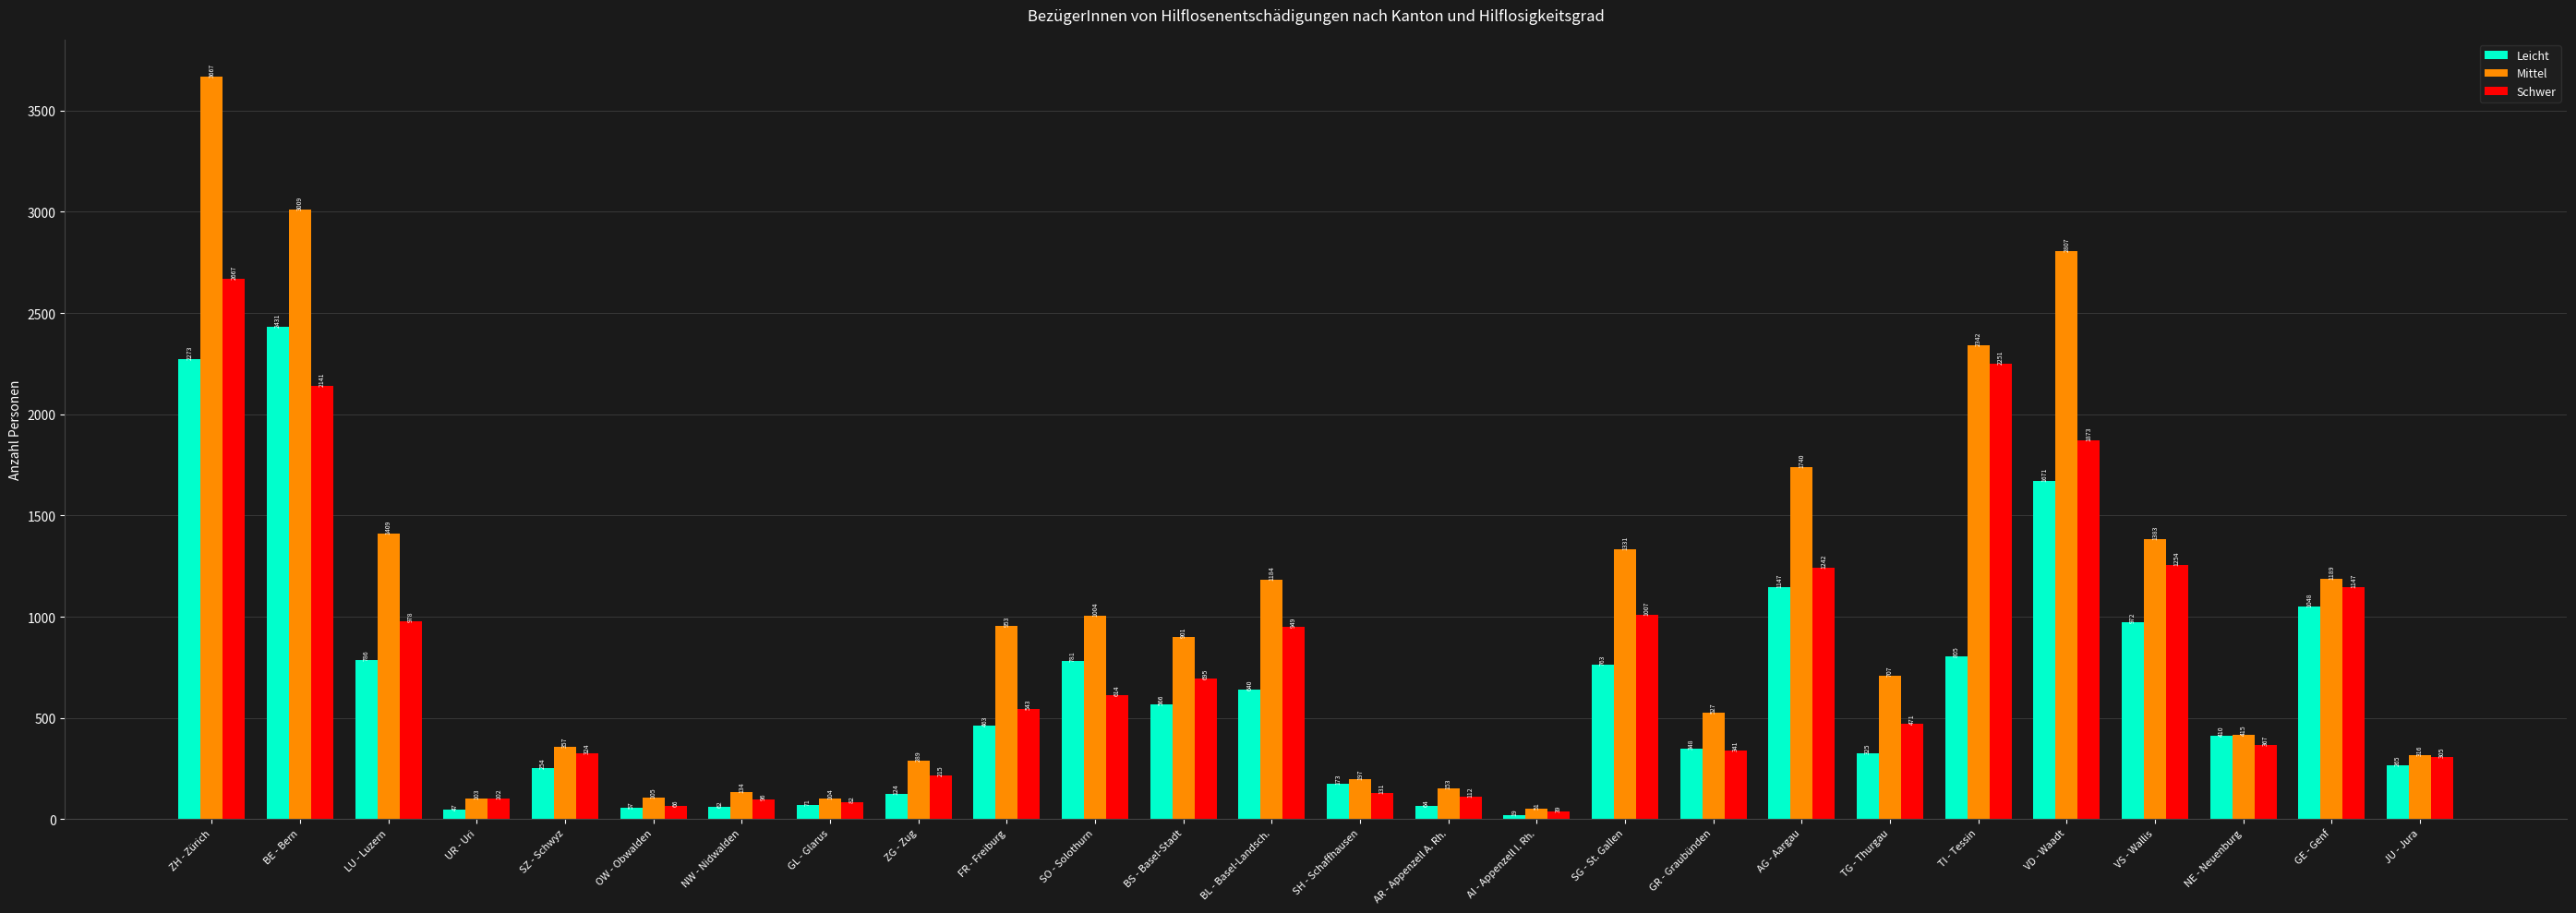

Are the bars horizontal?

No